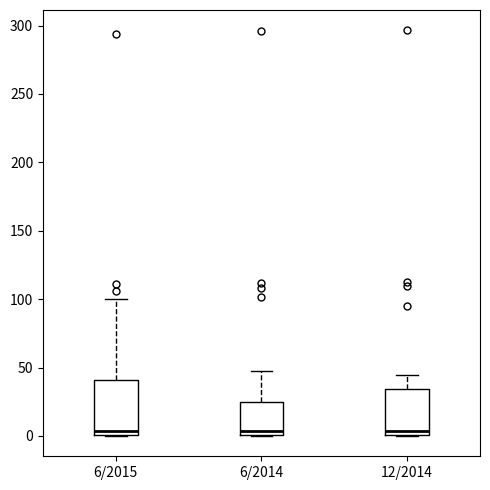

Which box is the tallest, from its lower edge to its upper edge?

6/2015